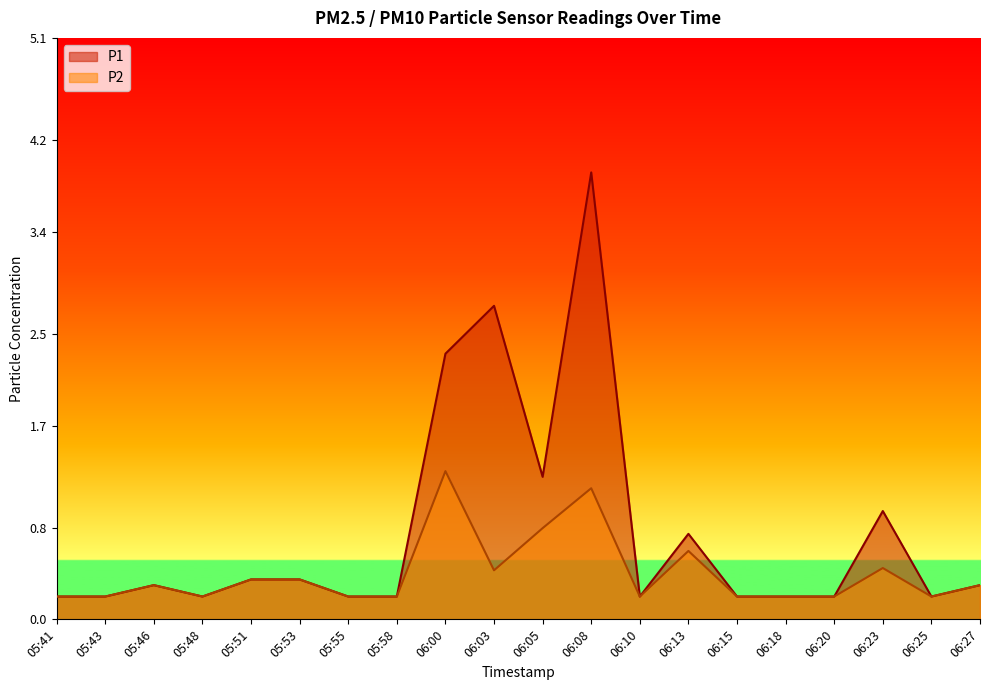

What is the minimum value shown in the chart?

0.2